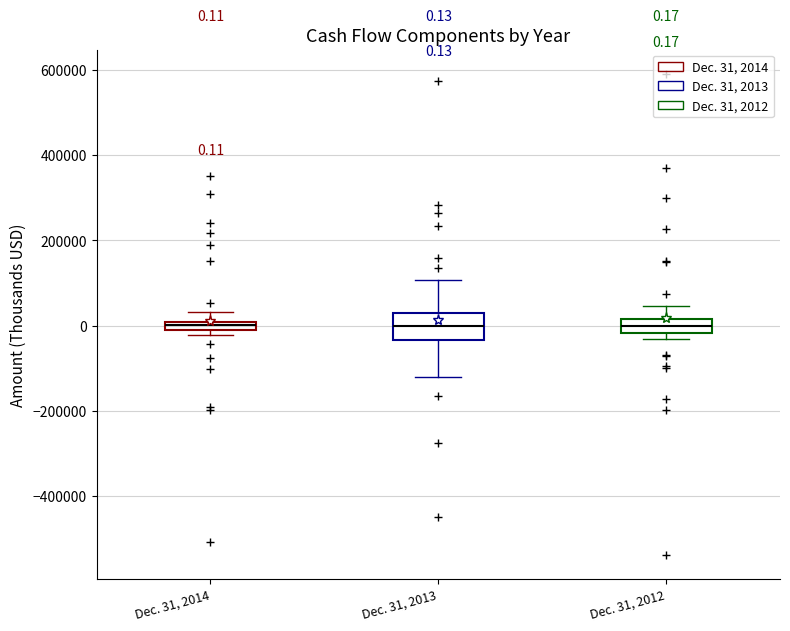

Which box is the tallest, from its lower edge to its upper edge?

Dec. 31, 2013